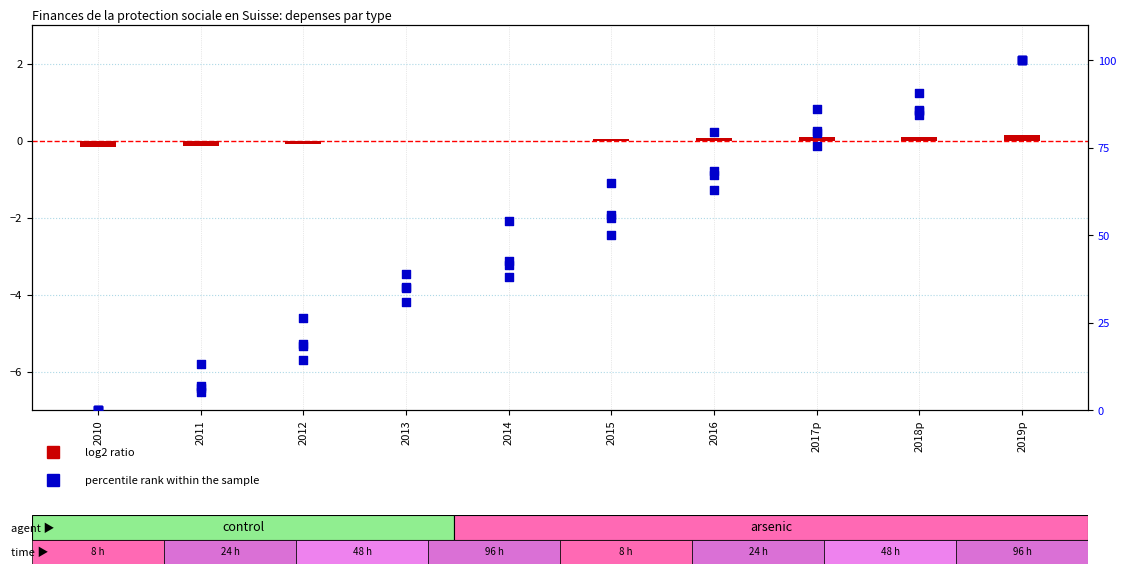

At how many categories does at least one series exceed 14?

8